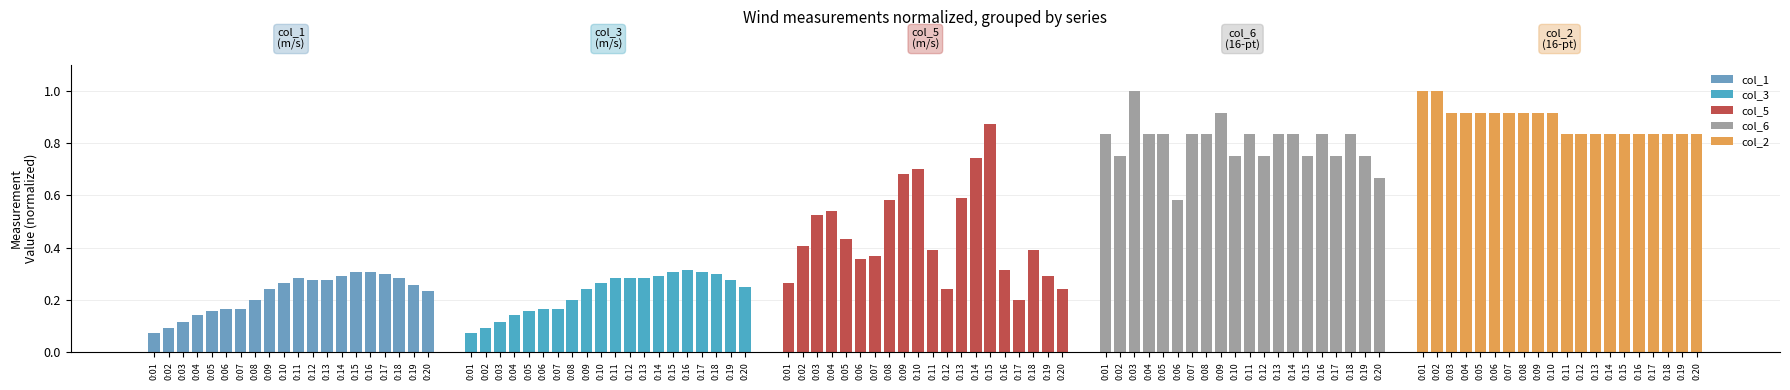

At how many categories does at least one series exceed 0?

20